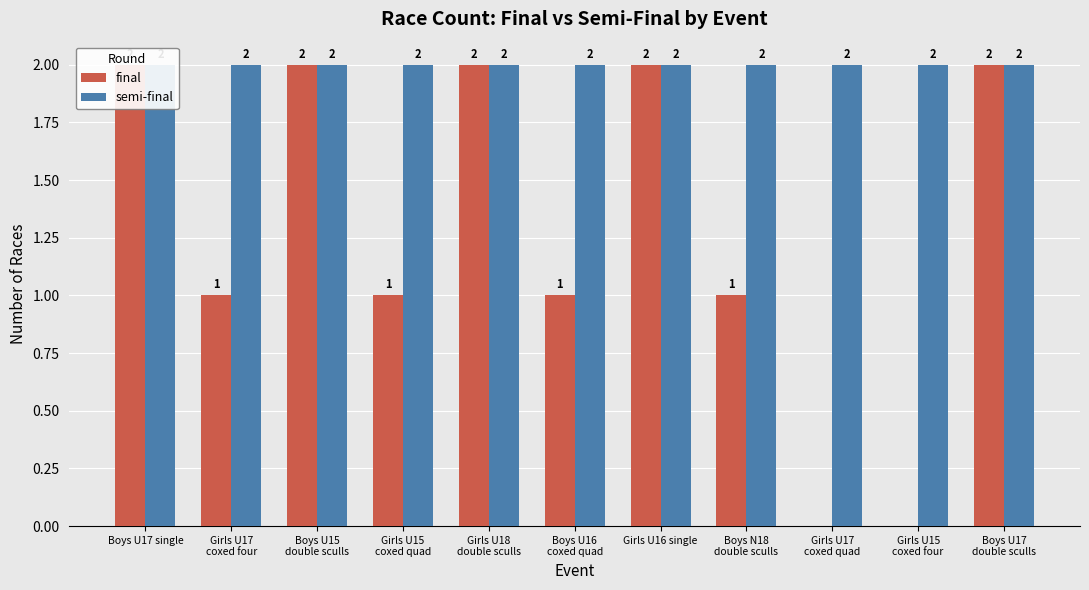

Reading right to left, what are all the values shown in this chart?

final: 2	0	0	1	2	1	2	1	2	1	2
semi-final: 2	2	2	2	2	2	2	2	2	2	2